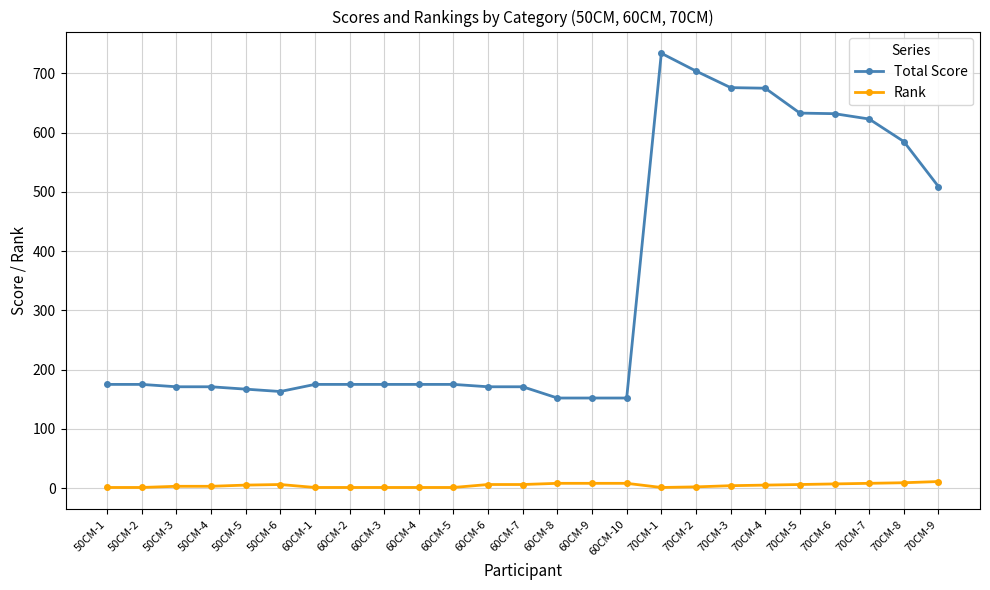

Which series has the largest total across all categories?

Total Score